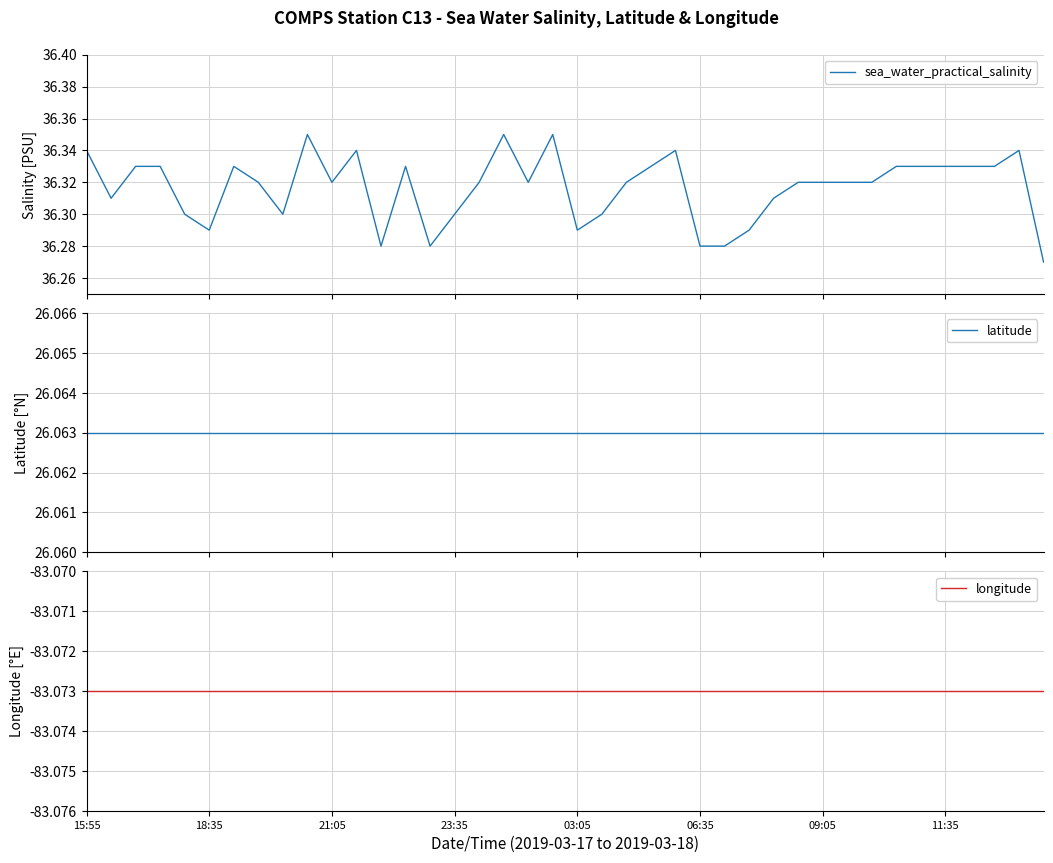

How many lines are shown in the chart?

3